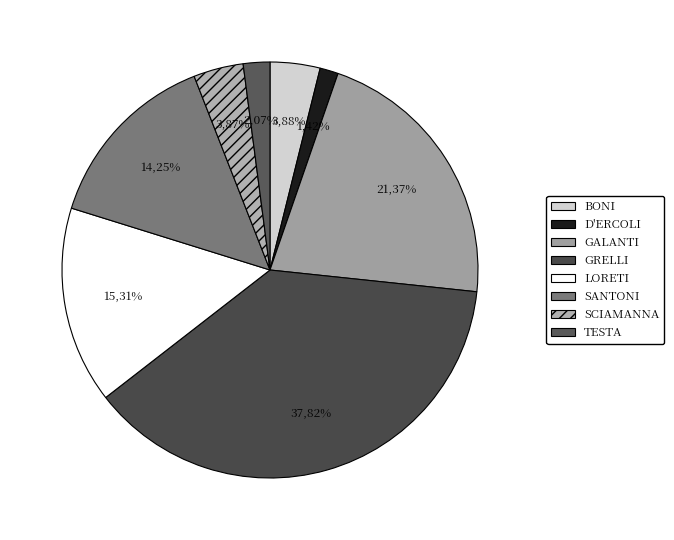

How many slices are in this pie chart?

8